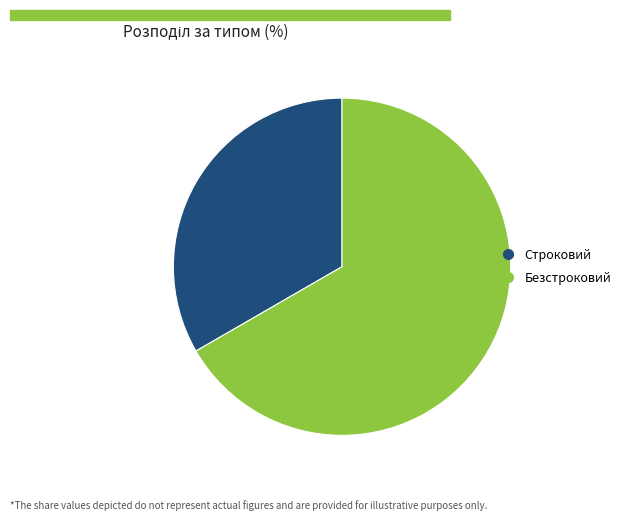

Combined, do Безстроковий and Строковий account for over 50%?

Yes